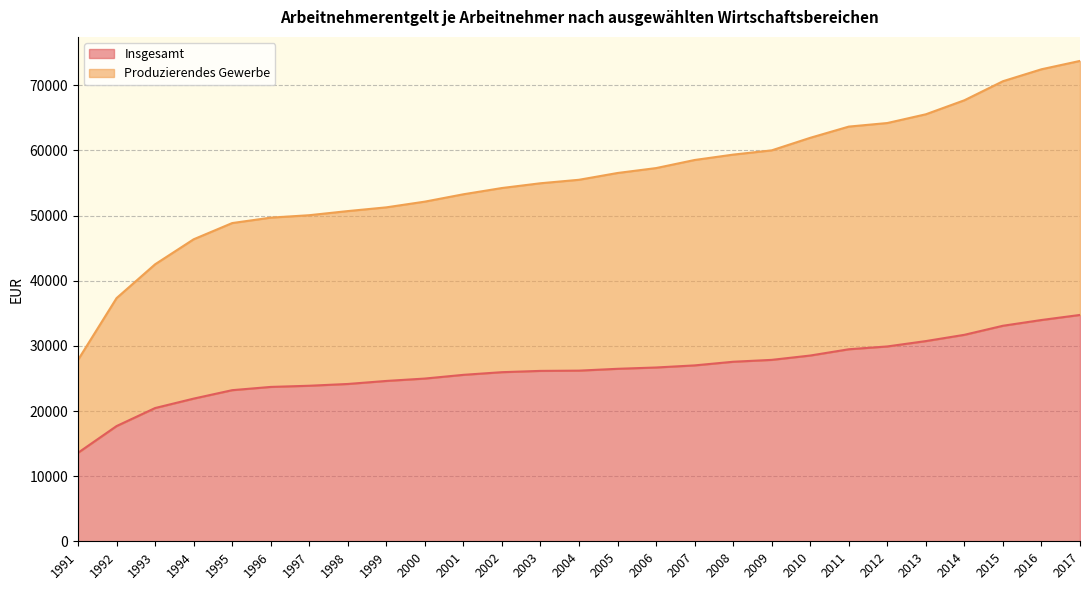

Between 1994 and 2016, which series saw the biggest shift?

Produzierendes Gewerbe